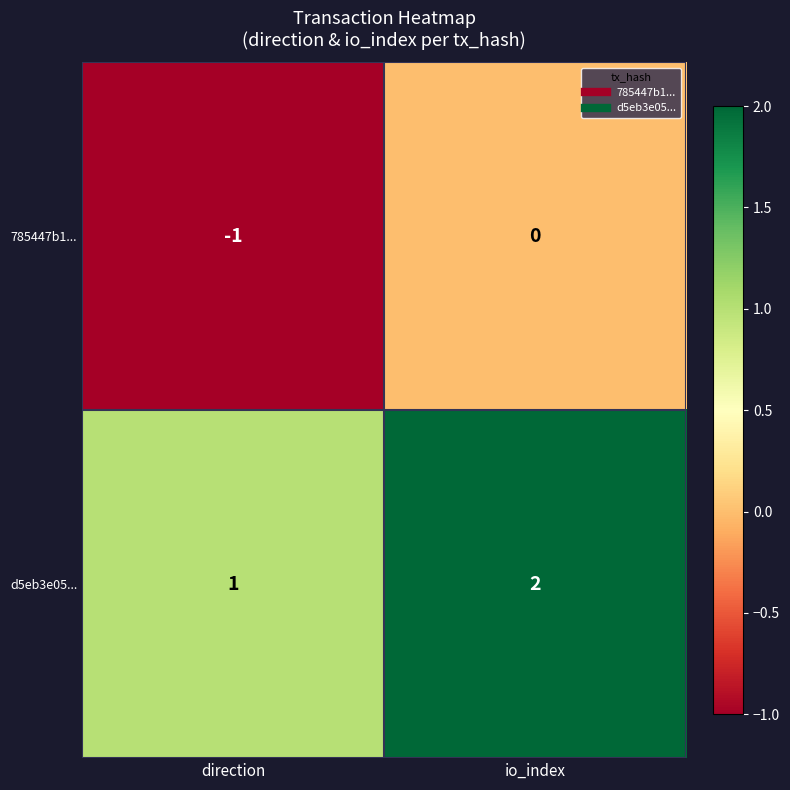

Reading left to right, extract all data points from this chart.

785447b1...: direction=-1	io_index=0
d5eb3e05...: direction=1	io_index=2